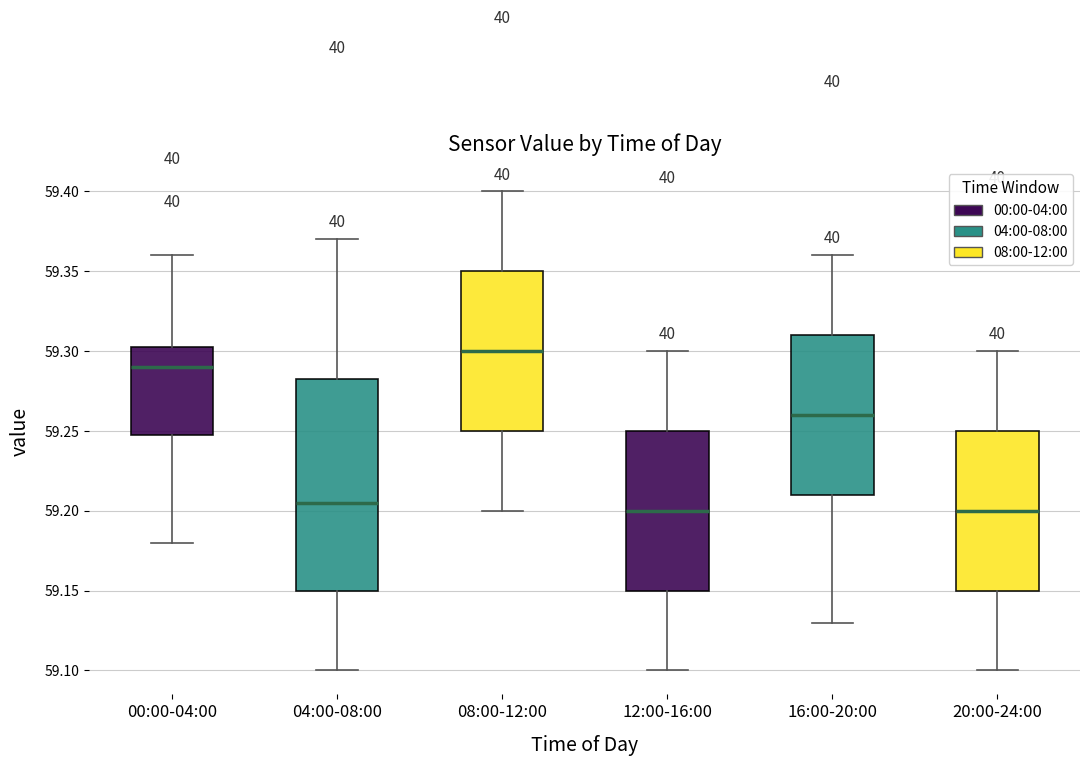

Reading left to right, transcribe this box plot: for each box, give where its median line is, the range the box spans, and where its two whiskers end, as read against the y-axis. The values are not printed on the chart, so give them approximately, as read against the axis.

00:00-04:00: median 59.290, box 59.250 to 59.305, whiskers 59.180 to 59.360
04:00-08:00: median 59.205, box 59.150 to 59.285, whiskers 59.100 to 59.370
08:00-12:00: median 59.300, box 59.250 to 59.350, whiskers 59.200 to 59.400
12:00-16:00: median 59.200, box 59.150 to 59.250, whiskers 59.100 to 59.300
16:00-20:00: median 59.260, box 59.210 to 59.310, whiskers 59.130 to 59.360
20:00-24:00: median 59.200, box 59.150 to 59.250, whiskers 59.100 to 59.300